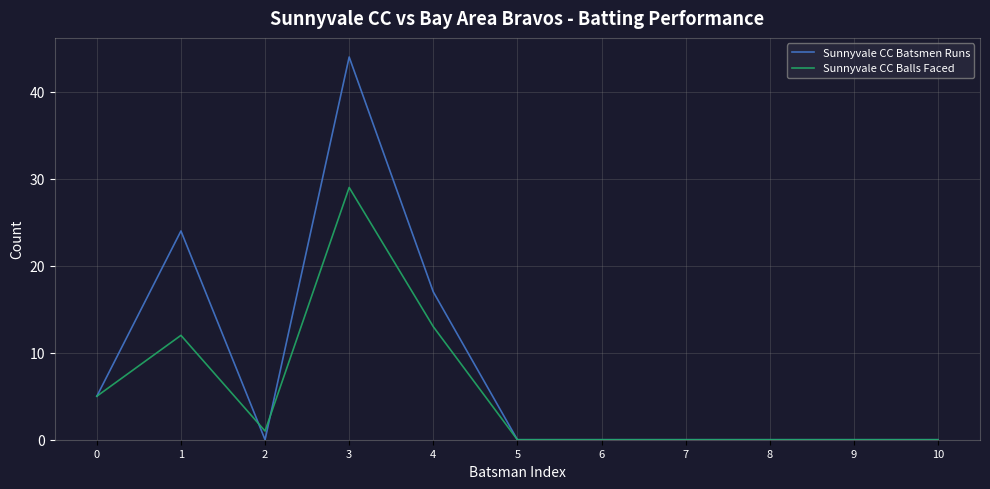

At how many categories does at least one series exceed 22?

2